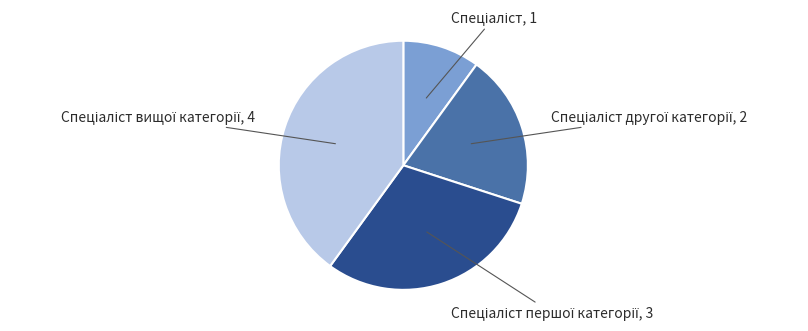

Does any single category account for the majority?

No